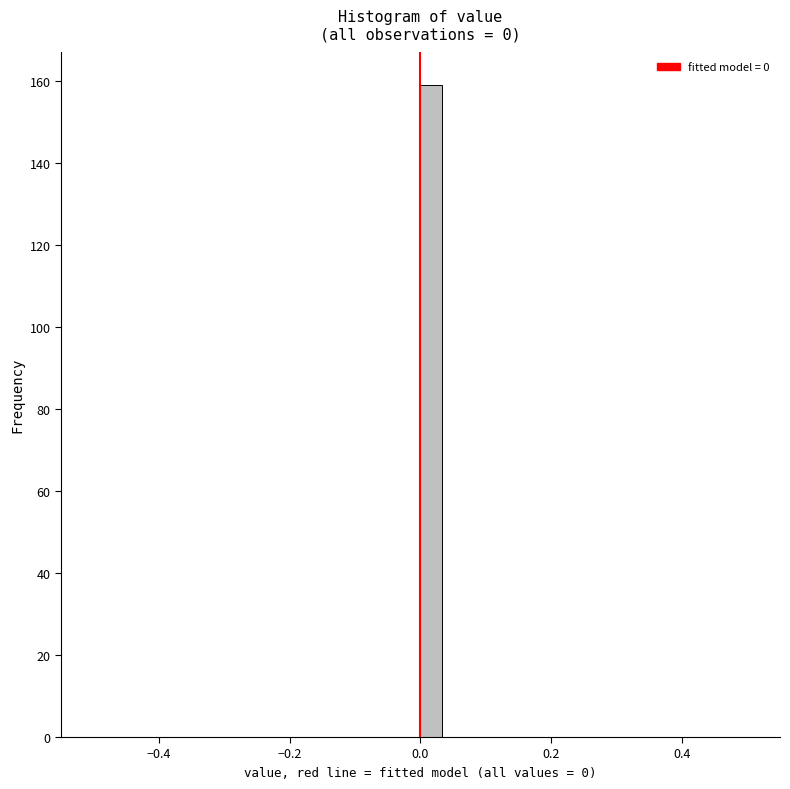

Around what value on the x-axis is the tallest bar? Give the approximate position of its centre, as read against the axis.

0.02